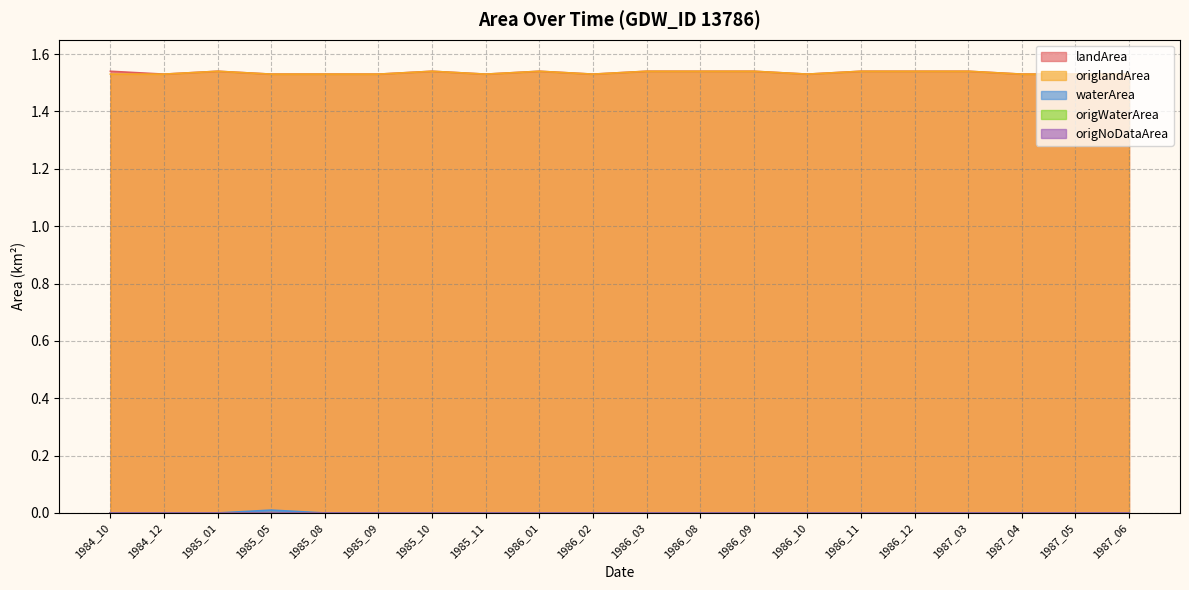

What value does the origlandArea series have at 1984_12?

1.5